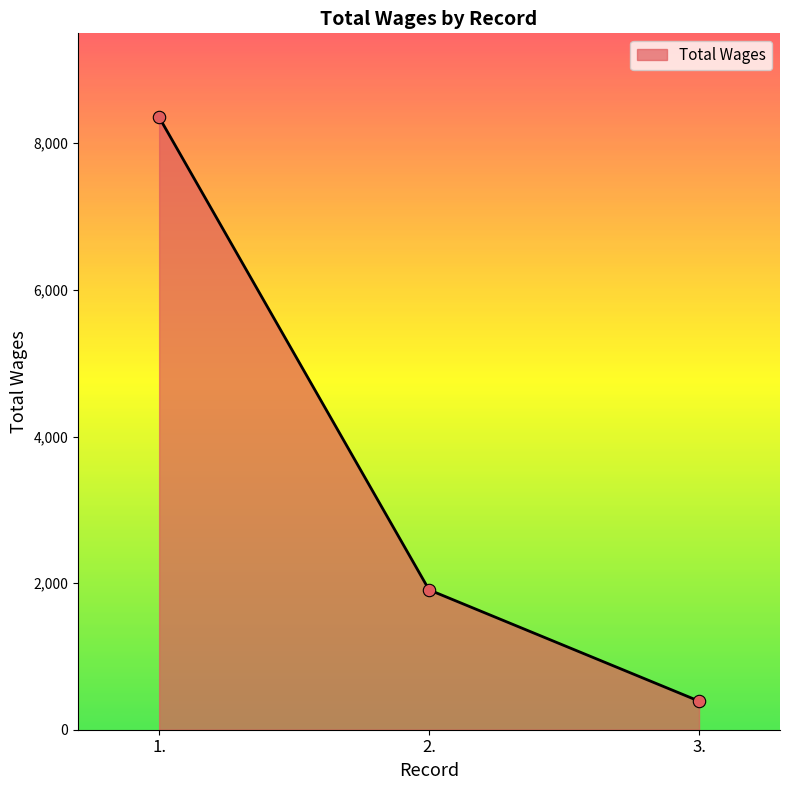

Between 1. and 3., which is larger?

1.